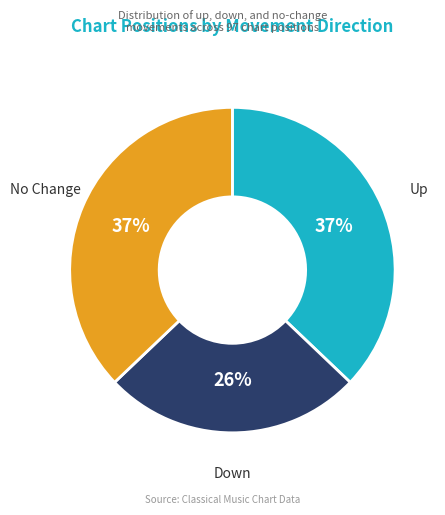

To the nearest percent, what is the average slice percentage?

33%